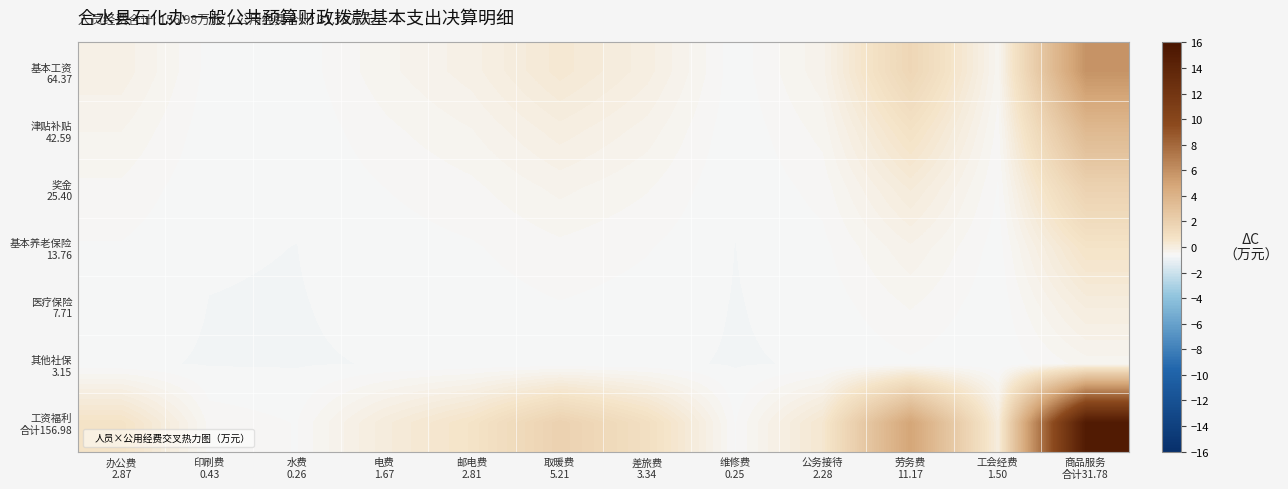

What is the greatest value displayed?

15.2